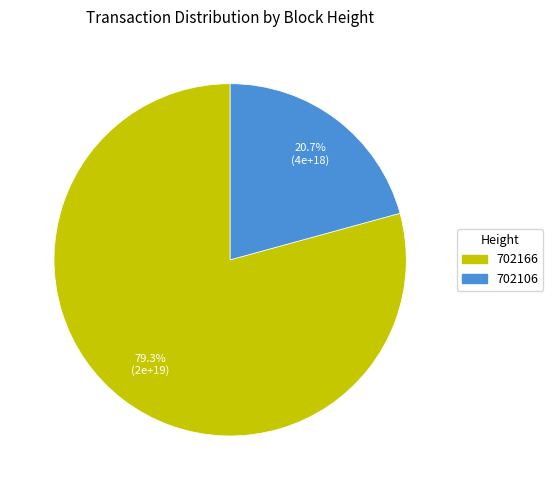

What is the largest slice in the pie chart?

702166